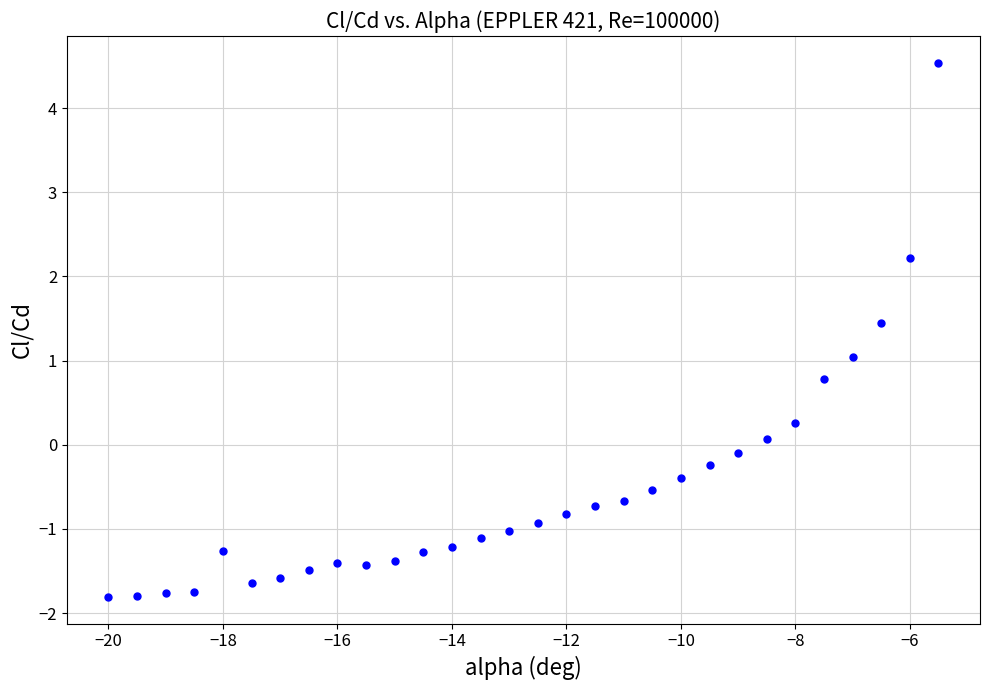

What is the range of Y values (max minus min)?

6.3